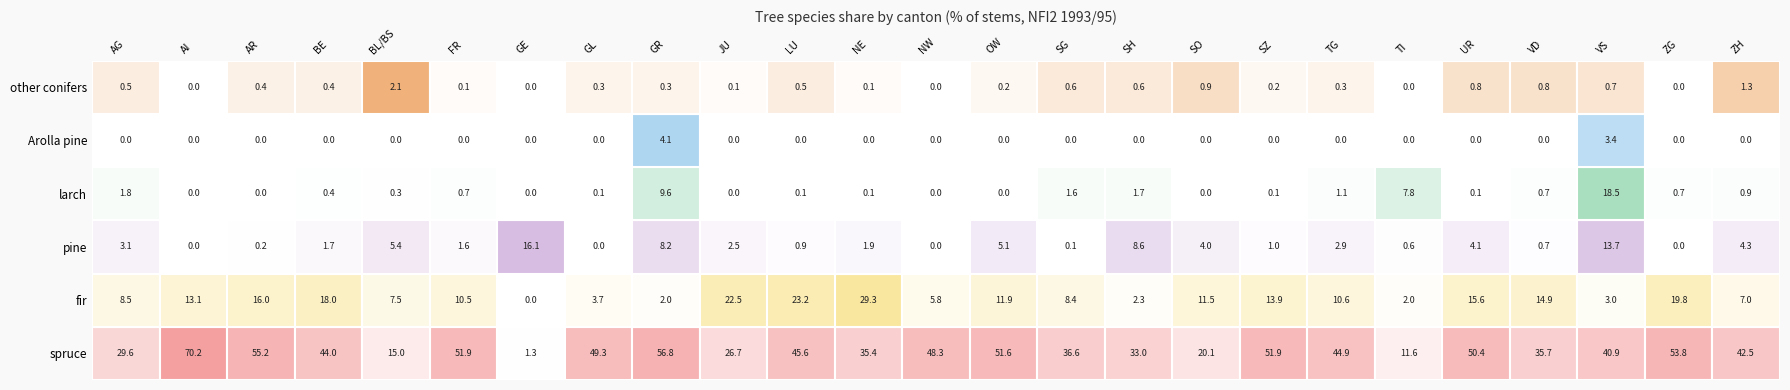

Rank the series by their maximum value, from lowest to highest.

other conifers, Arolla pine, pine, larch, fir, spruce